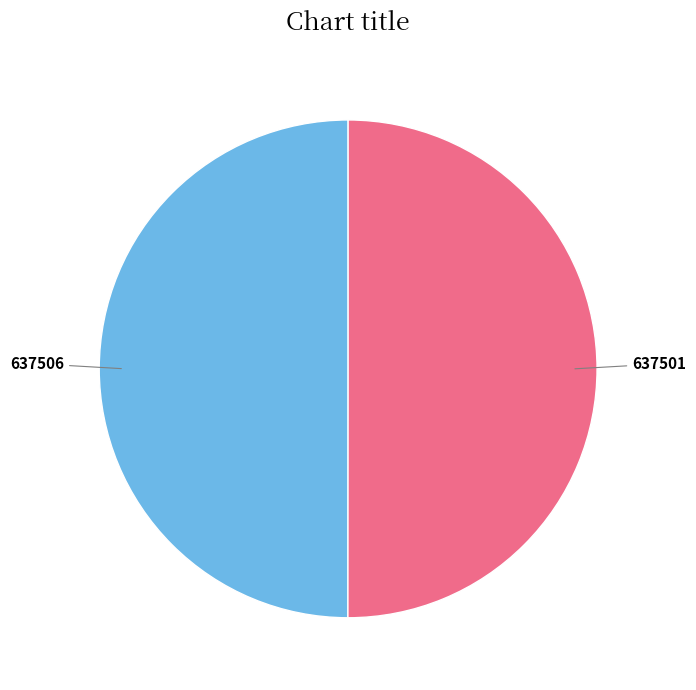

What is the ratio of the value at 637506 to the value at 637501?

1.0